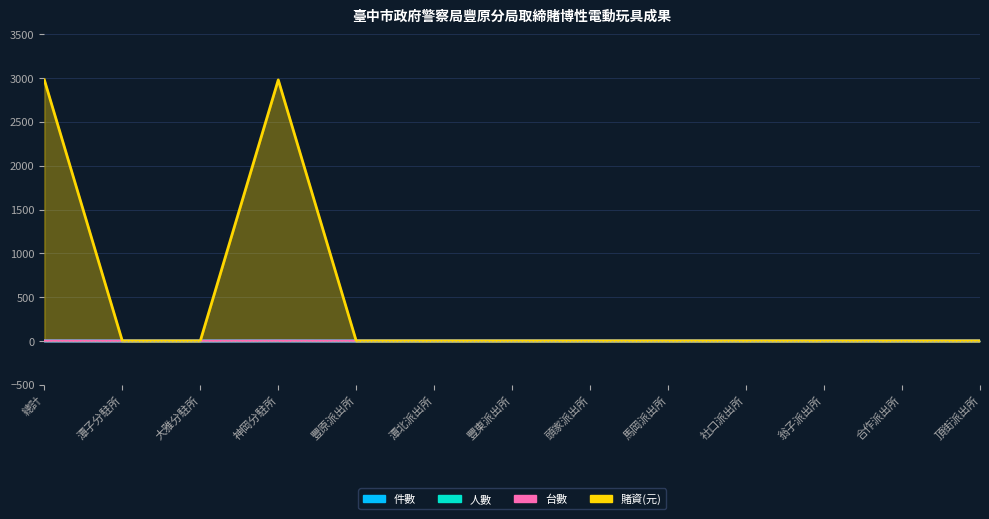

Between 頭家派出所 and 合作派出所, which series saw the biggest shift?

件數